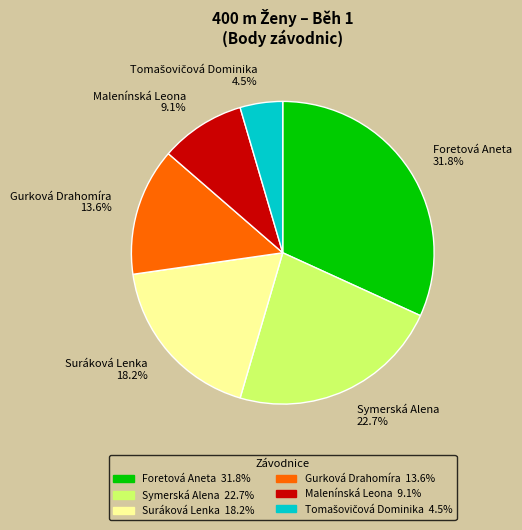

What portion of the pie excludes Symerská Alena 22.7%?

77.3%